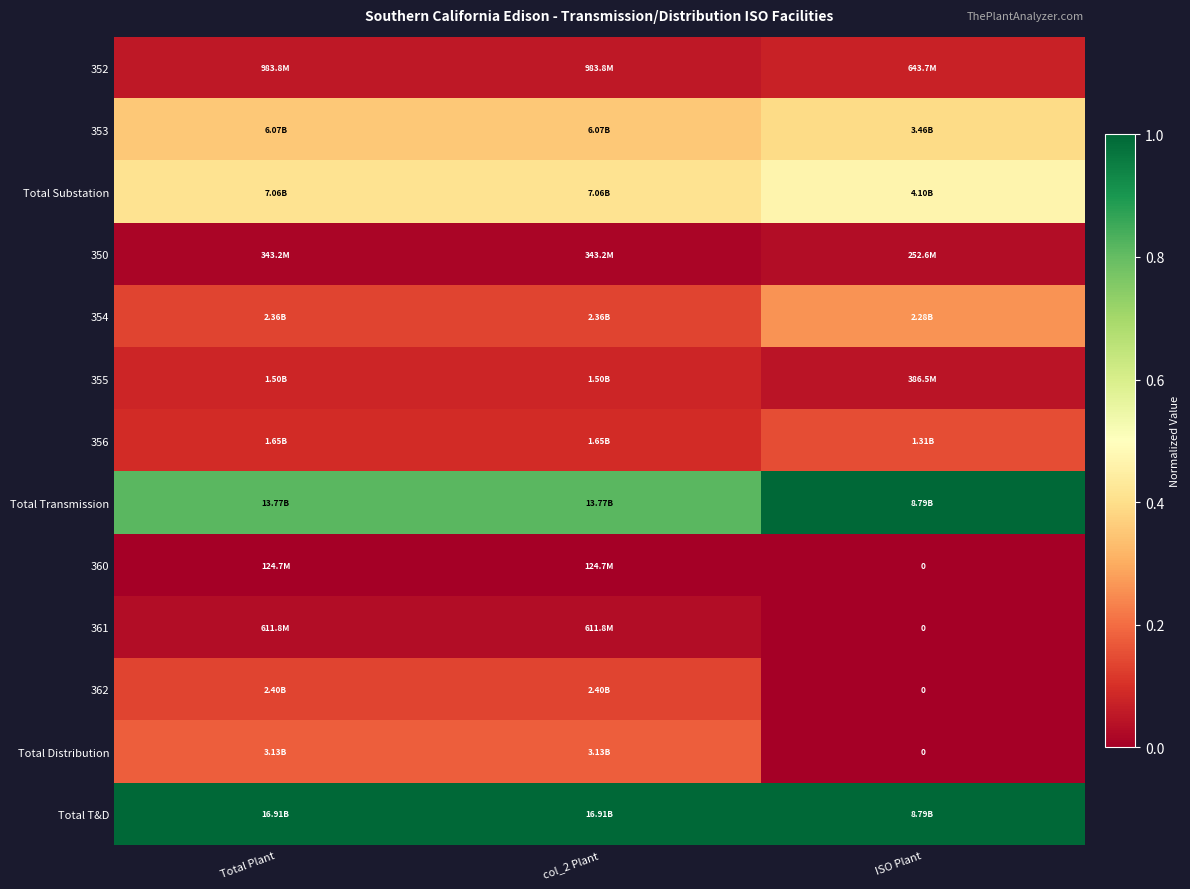

How many positive values does the 361 series have?

2